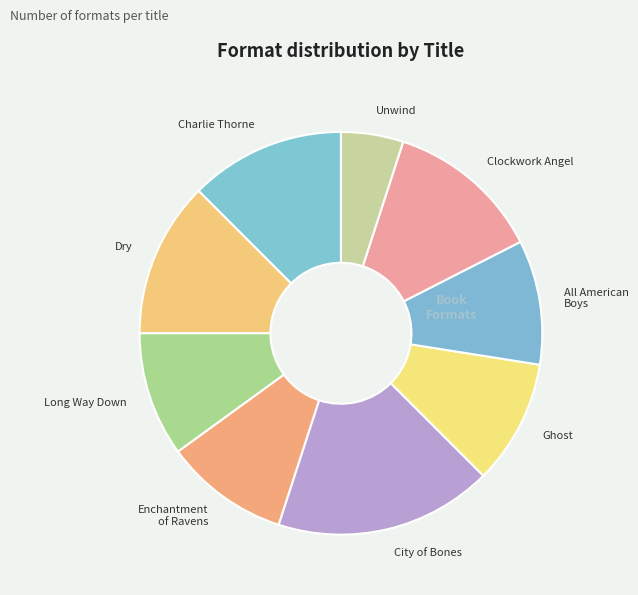

How many segments does this pie chart have?

9